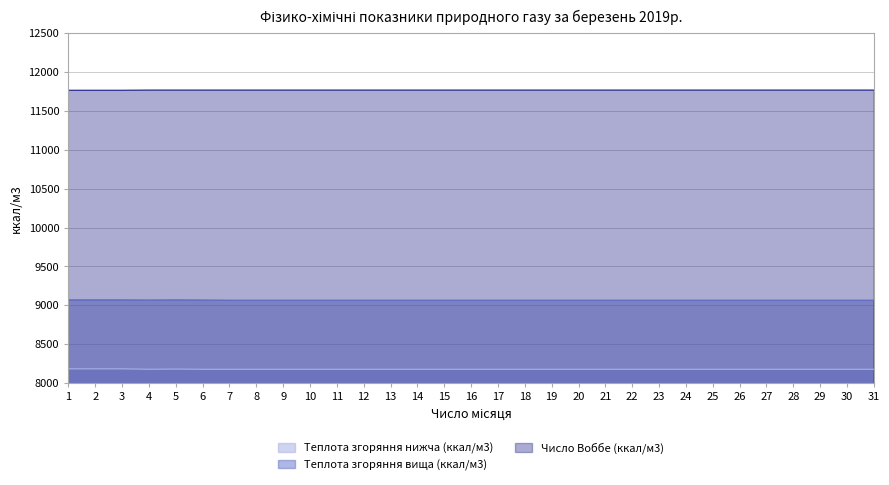

At which label is Число Воббе (ккал/м3) closest to 11766?

1